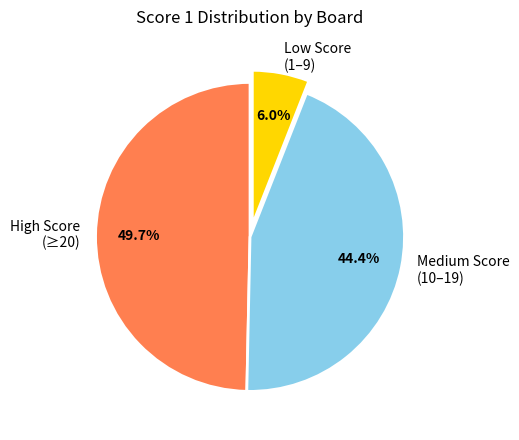

Which category has the smallest portion of the pie?

Low Score (1–9)